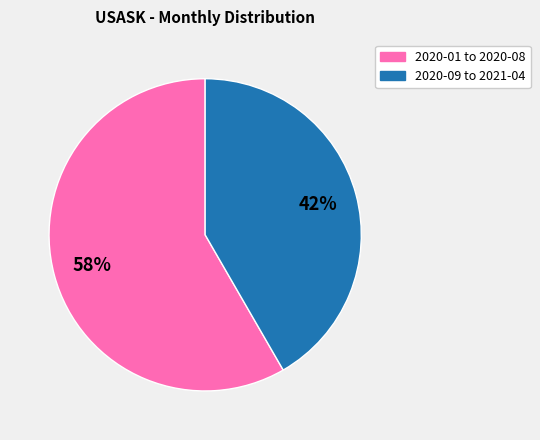

To the nearest percent, what is the average slice percentage?

50%